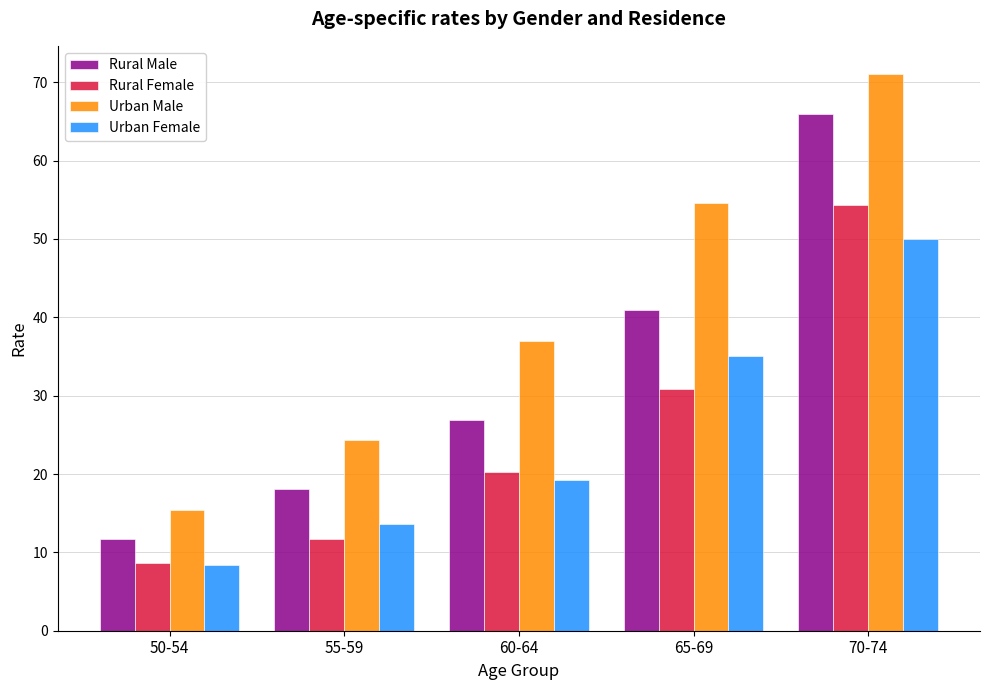

What is the maximum value shown in the chart?

71.1